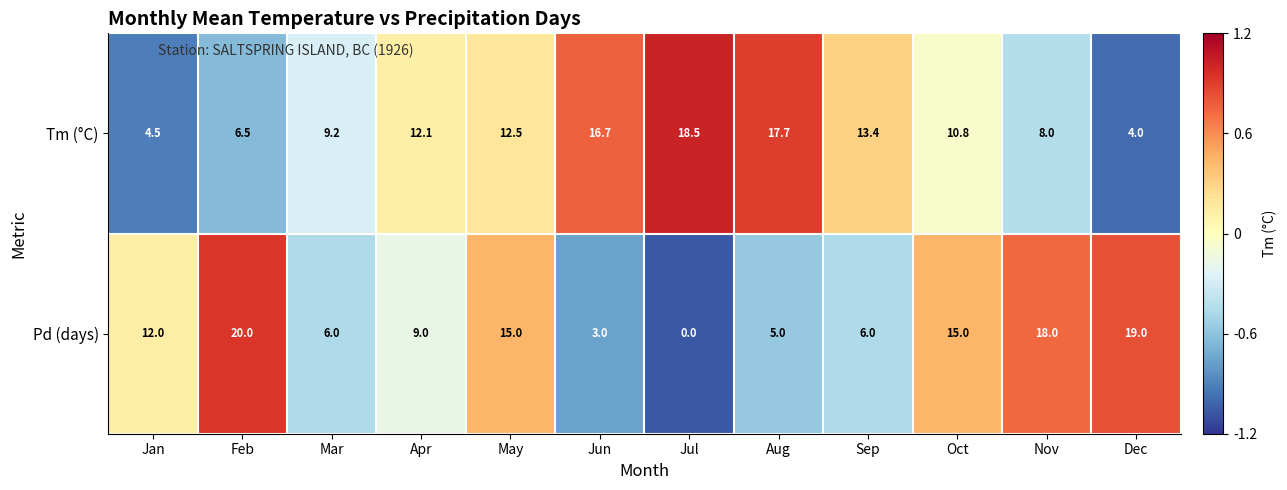

Is it true that Pd (days) equals 1.6 at Jun?

False